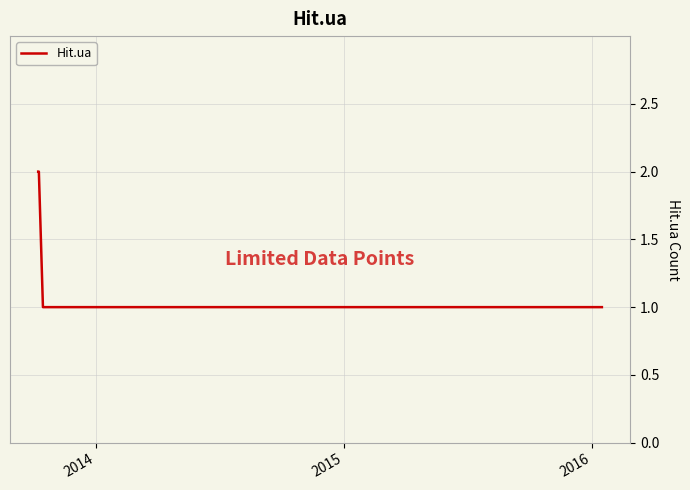

Reading left to right, what are all the values shown in this chart?

2	2	1	1	1